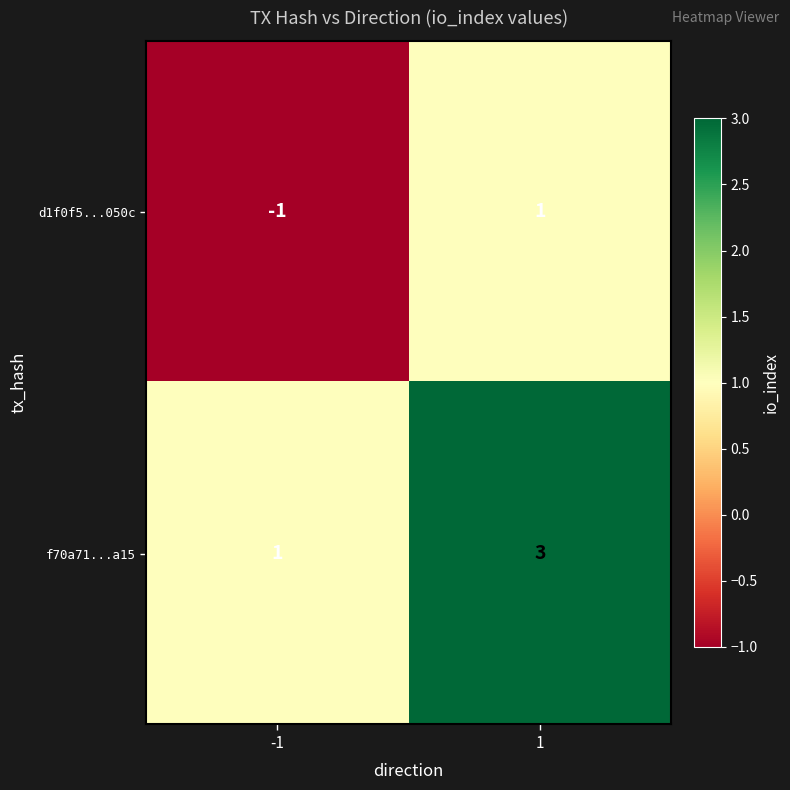

What value does the f70a71...a15 series have at 1?

3